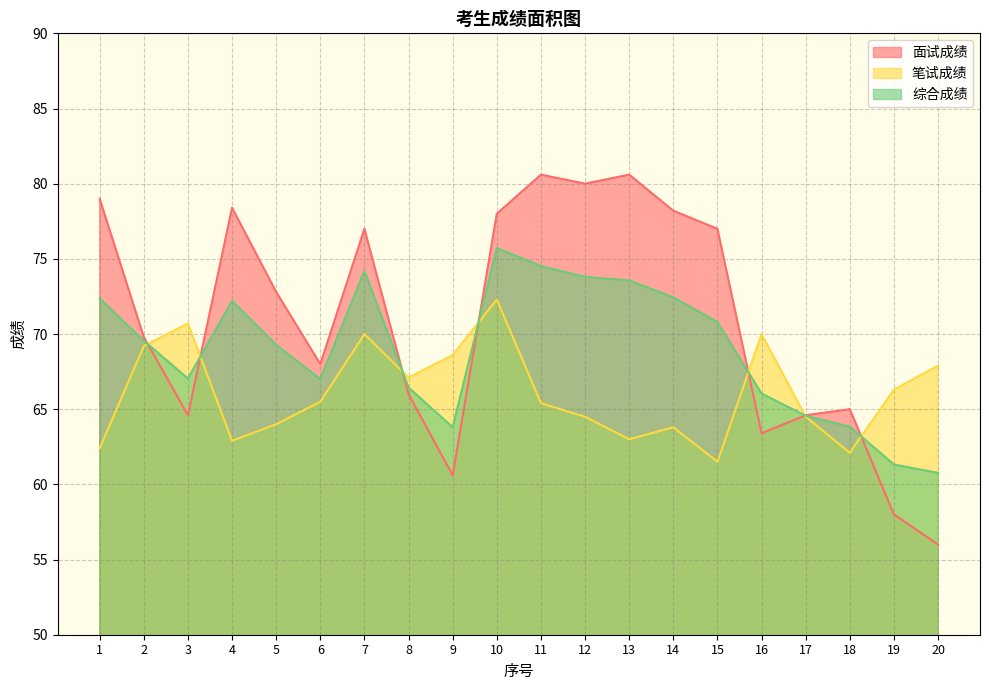

Reading left to right, transcribe all the data shown in this chart.

面试成绩: 1=79.0	2=69.8	3=64.6	4=78.4	5=72.8	6=68.0	7=77.0	8=66.0	9=60.6	10=78.0	11=80.6	12=80.0	13=80.6	14=78.2	15=77.0	16=63.4	17=64.6	18=65.0	19=58.0	20=56.0
笔试成绩: 1=62.4	2=69.2	3=70.7	4=62.9	5=64.0	6=65.5	7=70.0	8=67.1	9=68.6	10=72.3	11=65.4	12=64.5	13=63.0	14=63.8	15=61.5	16=70.0	17=64.5	18=62.1	19=66.3	20=67.9
综合成绩: 1=72.4	2=69.6	3=67.0	4=72.2	5=69.3	6=67.0	7=74.2	8=66.4	9=63.8	10=75.7	11=74.5	12=73.8	13=73.6	14=72.4	15=70.8	16=66.0	17=64.6	18=63.8	19=61.3	20=60.8